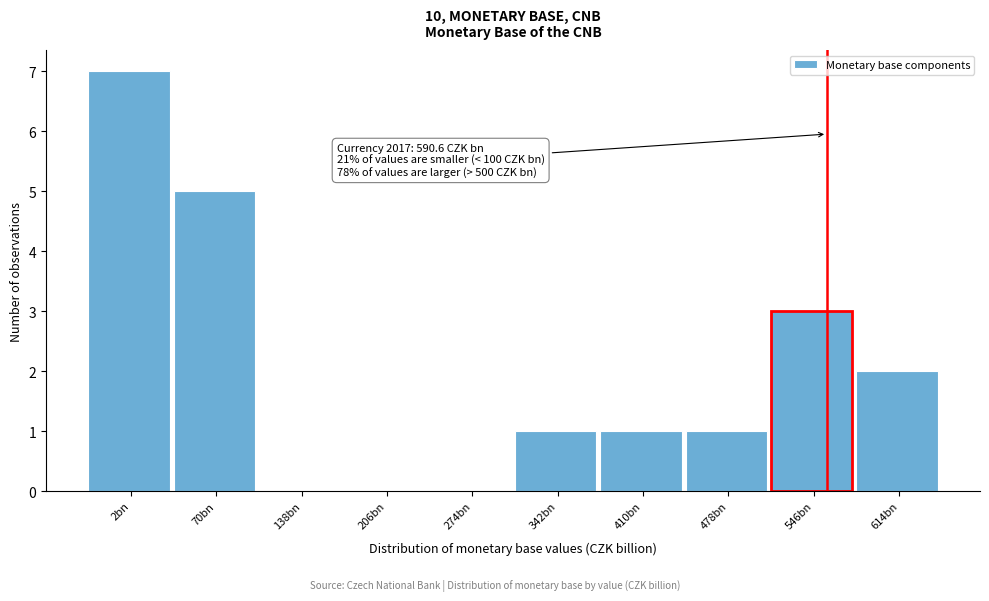

Reading left to right, what are all the values shown in this chart?

2bn=7	70bn=5	138bn=0	206bn=0	274bn=0	342bn=1	410bn=1	478bn=1	546bn=3	614bn=2